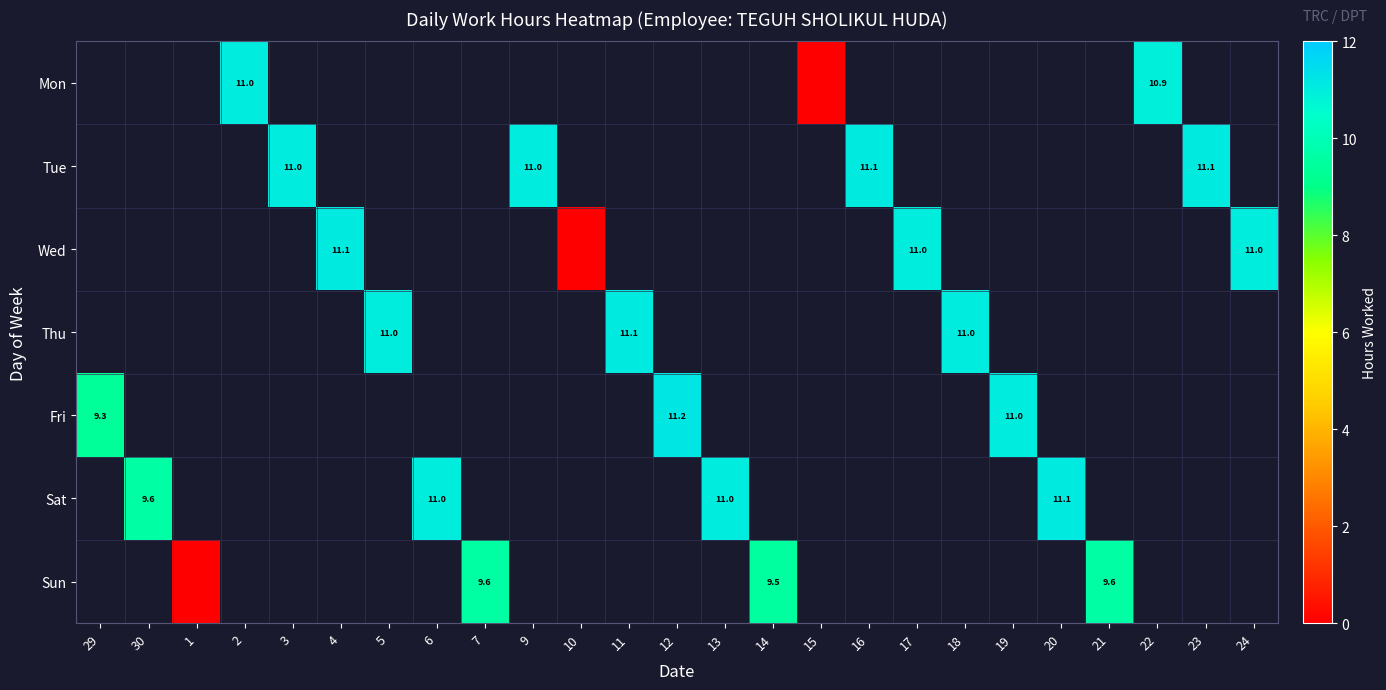

At 2, list the series in order from largest to smallest.

Mon, Tue, Wed, Thu, Fri, Sat, Sun